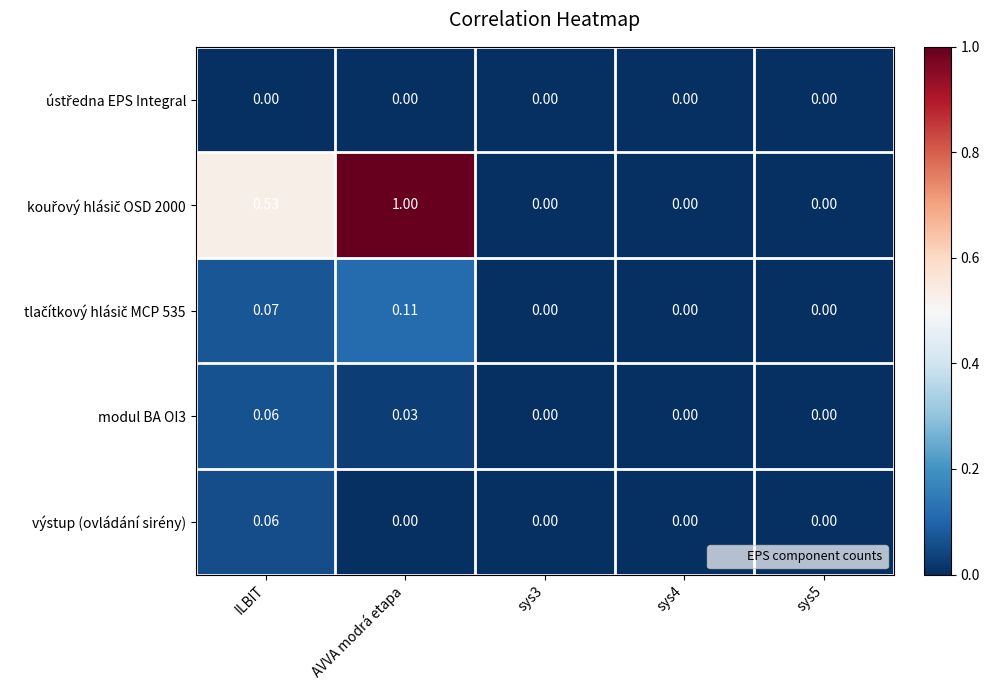

At which category is the sum across all series the highest?

AVVA modrá etapa